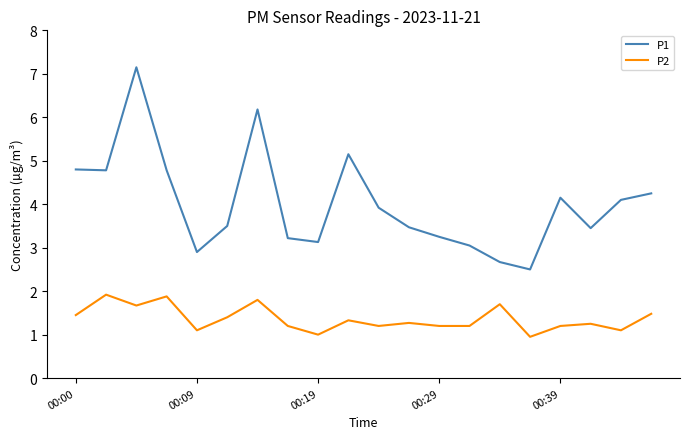

What is the minimum value for P1?

2.5